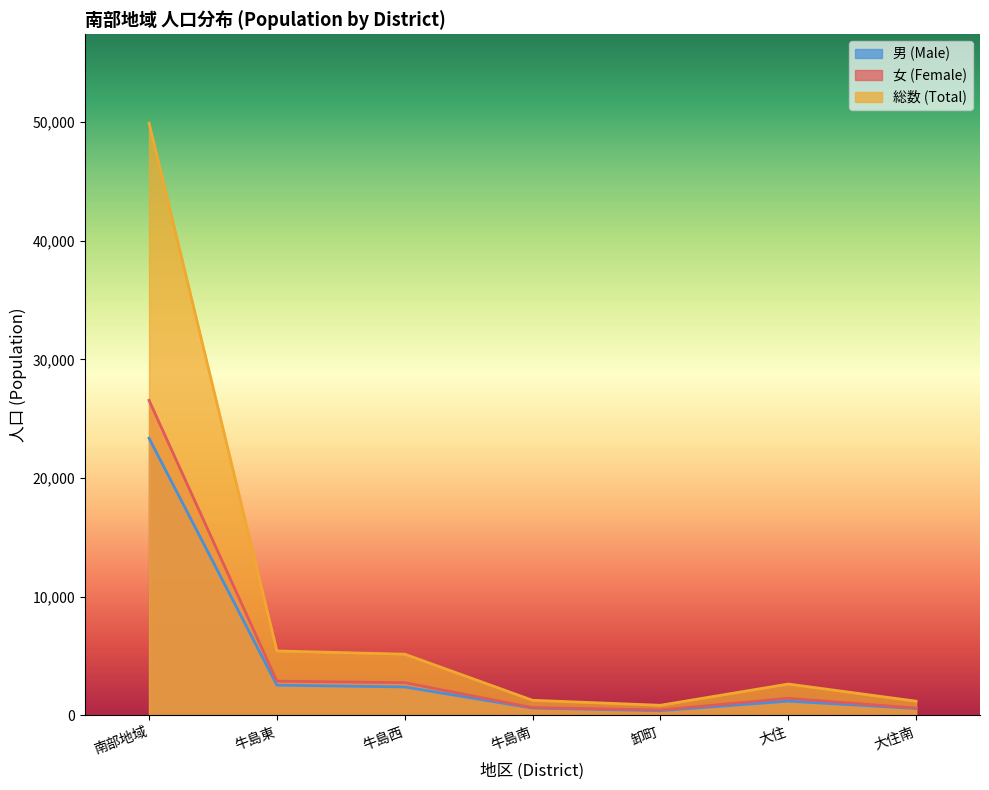

How many data points in 総数 (Total) are less than 2645?

3